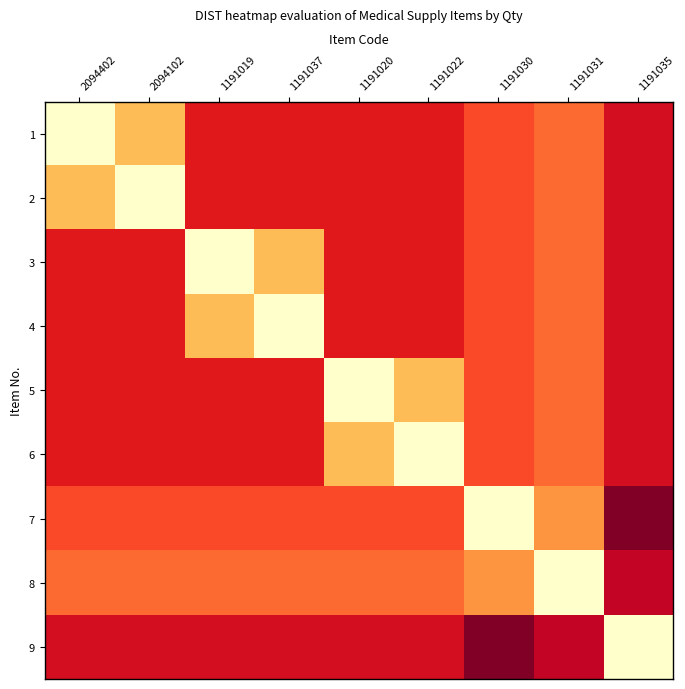

Reading left to right, list all the values displayed in this chart.

1: 2094402=0.0	2094102=0.3	1191019=0.8	1191037=0.8	1191020=0.8	1191022=0.8	1191030=0.6	1191031=0.6	1191035=0.8
2: 2094402=0.3	2094102=0.0	1191019=0.8	1191037=0.8	1191020=0.8	1191022=0.8	1191030=0.6	1191031=0.6	1191035=0.8
3: 2094402=0.8	2094102=0.8	1191019=0.0	1191037=0.3	1191020=0.8	1191022=0.8	1191030=0.6	1191031=0.6	1191035=0.8
4: 2094402=0.8	2094102=0.8	1191019=0.3	1191037=0.0	1191020=0.8	1191022=0.8	1191030=0.6	1191031=0.6	1191035=0.8
5: 2094402=0.8	2094102=0.8	1191019=0.8	1191037=0.8	1191020=0.0	1191022=0.3	1191030=0.6	1191031=0.6	1191035=0.8
6: 2094402=0.8	2094102=0.8	1191019=0.8	1191037=0.8	1191020=0.3	1191022=0.0	1191030=0.6	1191031=0.6	1191035=0.8
7: 2094402=0.6	2094102=0.6	1191019=0.6	1191037=0.6	1191020=0.6	1191022=0.6	1191030=0.0	1191031=0.5	1191035=1.0
8: 2094402=0.6	2094102=0.6	1191019=0.6	1191037=0.6	1191020=0.6	1191022=0.6	1191030=0.5	1191031=0.0	1191035=0.8
9: 2094402=0.8	2094102=0.8	1191019=0.8	1191037=0.8	1191020=0.8	1191022=0.8	1191030=1.0	1191031=0.8	1191035=0.0